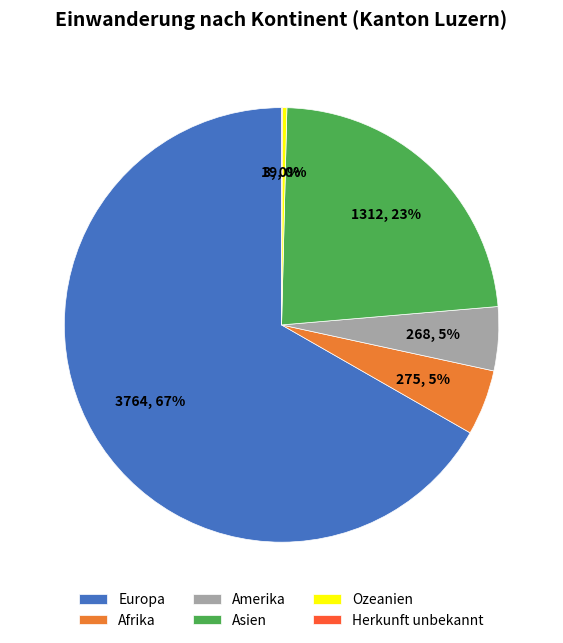

Between Europa and Afrika, which is larger?

Europa